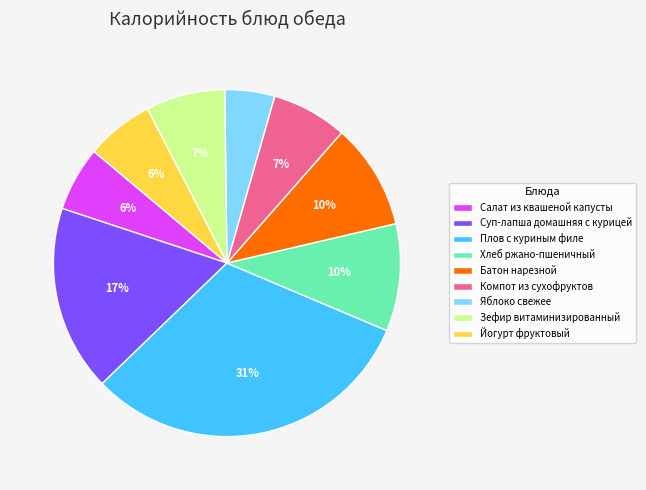

Is it true that Салат из квашеной капусты is 6% of the pie?

True